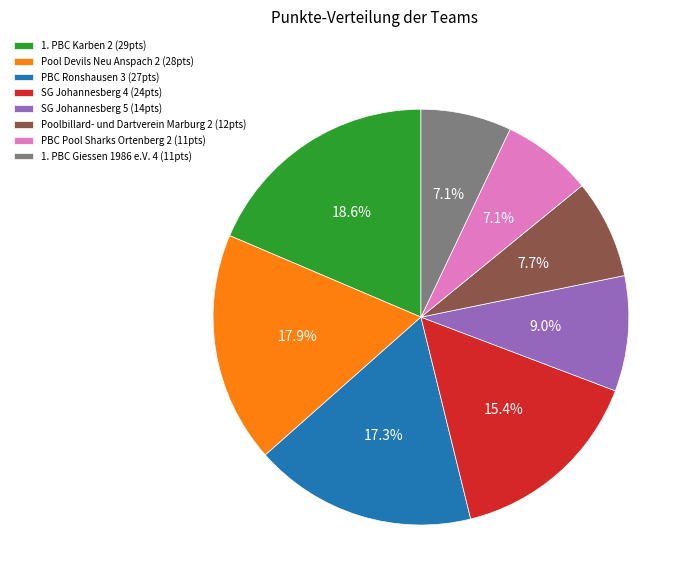

What is the largest slice in the pie chart?

1. PBC Karben 2